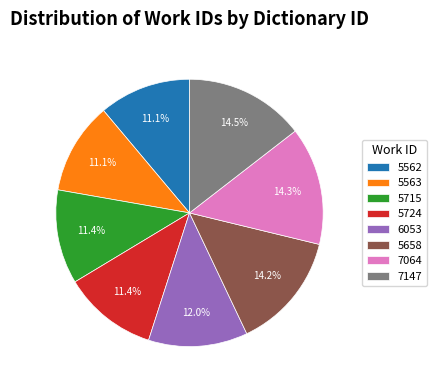

How many segments does this pie chart have?

8